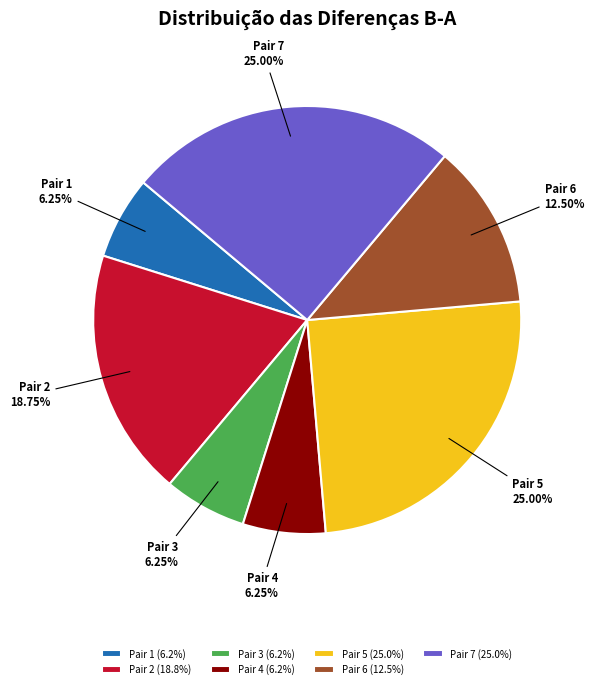

Count the number of slices in the pie.

7